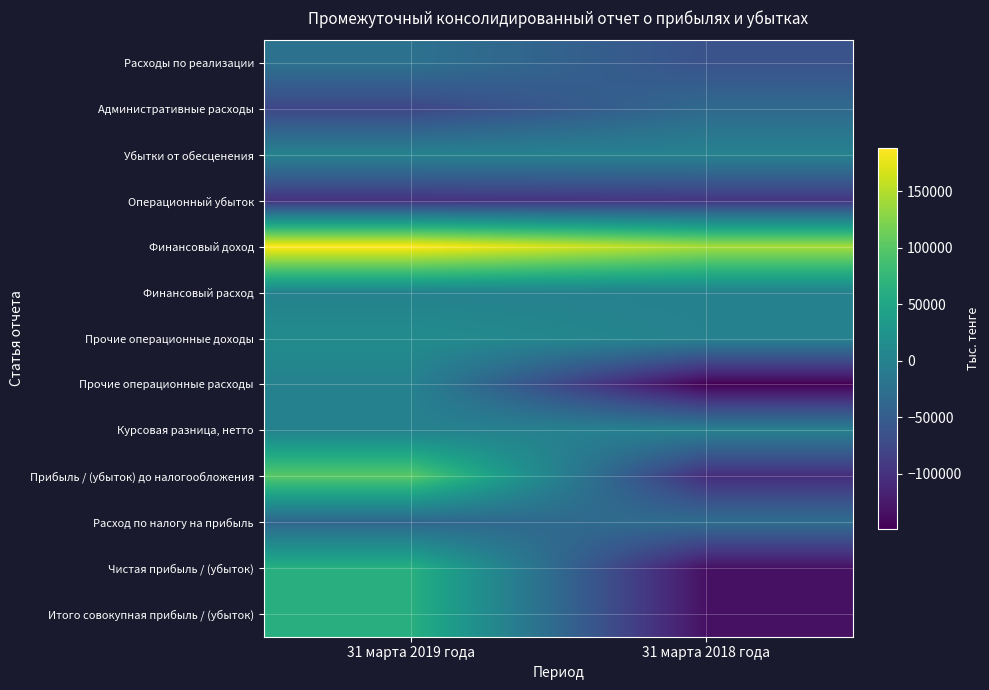

What is the minimum value shown in the chart?

-148469